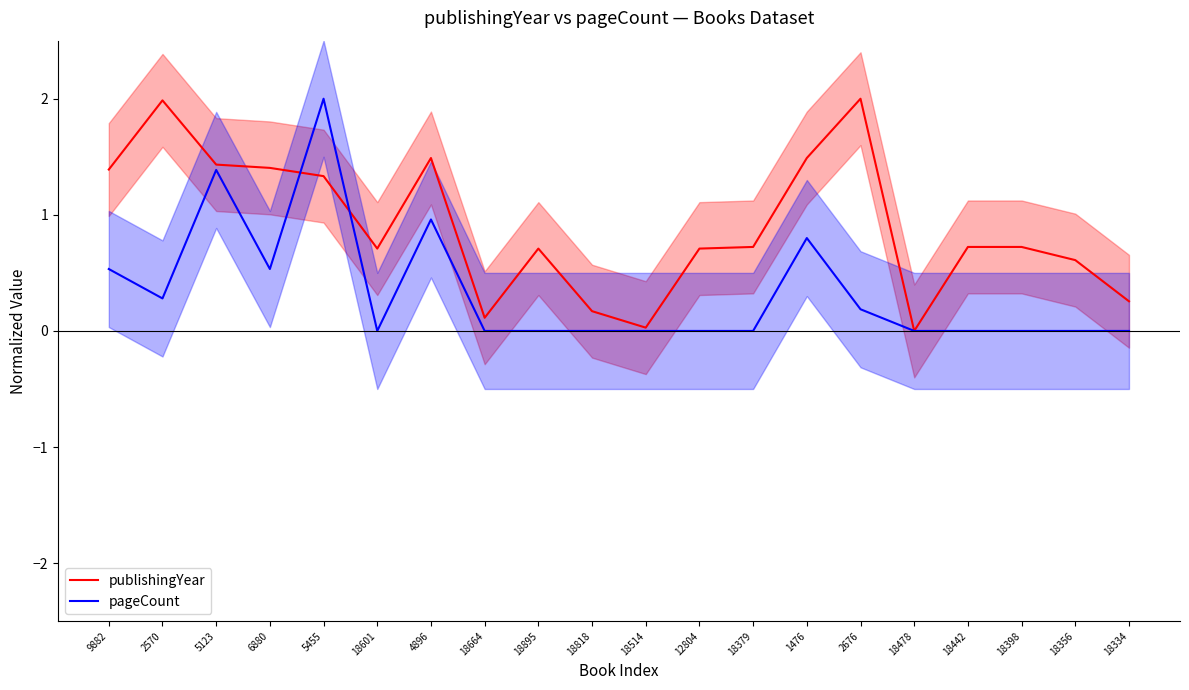

The publishingYear series shows 1.5 at 1476. True or false?

True